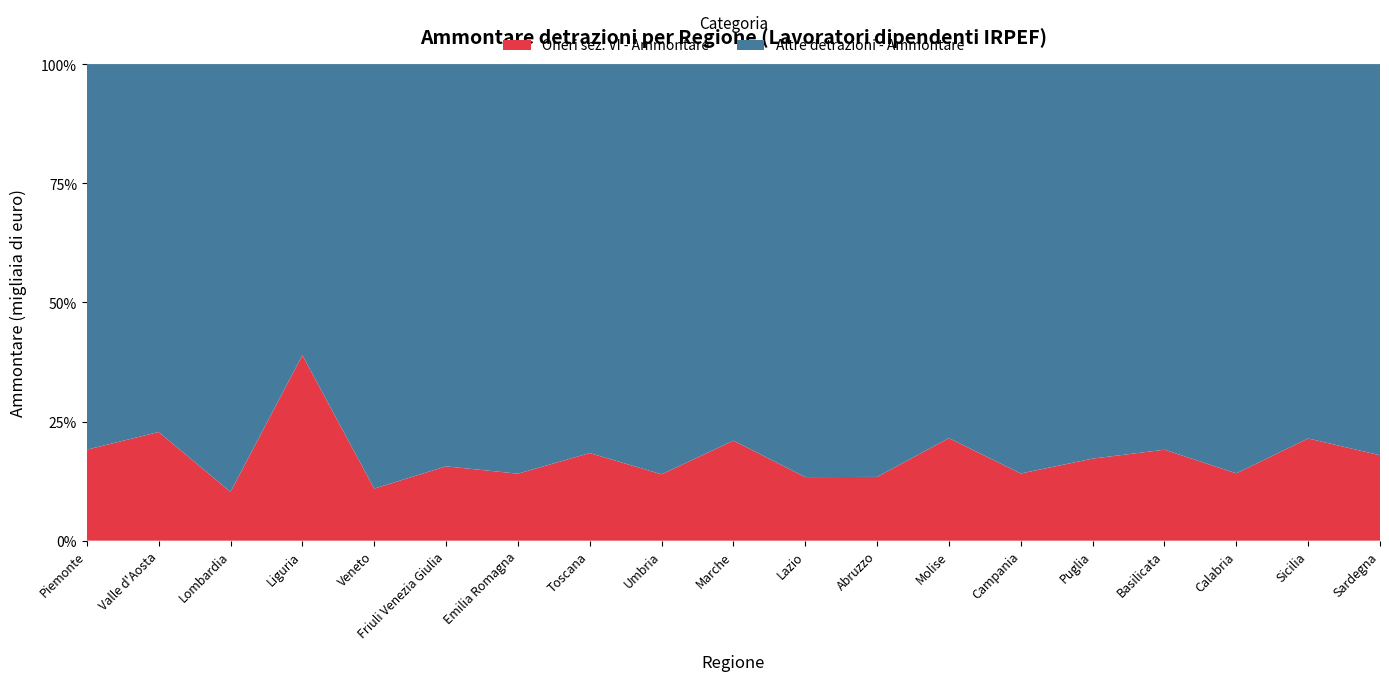

Reading left to right, list all the values displayed in this chart.

Oneri sez. VI - Ammontare: Piemonte=524	Valle d'Aosta=13	Lombardia=1206	Liguria=274	Veneto=408	Friuli Venezia Giulia=153	Emilia Romagna=704	Toscana=405	Umbria=61	Marche=173	Lazio=532	Abruzzo=78	Molise=17	Campania=211	Puglia=213	Basilicata=25	Calabria=64	Sicilia=252	Sardegna=76
Altre detrazioni - Ammontare: Piemonte=2220	Valle d'Aosta=44	Lombardia=10565	Liguria=430	Veneto=3327	Friuli Venezia Giulia=828	Emilia Romagna=4303	Toscana=1798	Umbria=377	Marche=651	Lazio=3456	Abruzzo=505	Molise=62	Campania=1286	Puglia=1024	Basilicata=106	Calabria=389	Sicilia=923	Sardegna=348